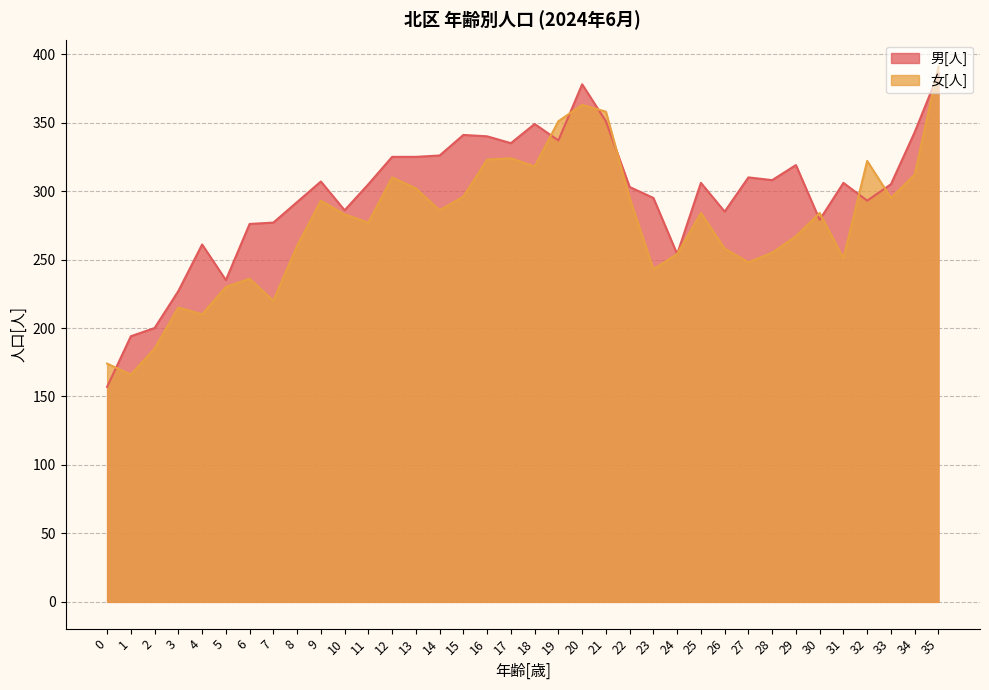

Which category has the highest value across all series?

35